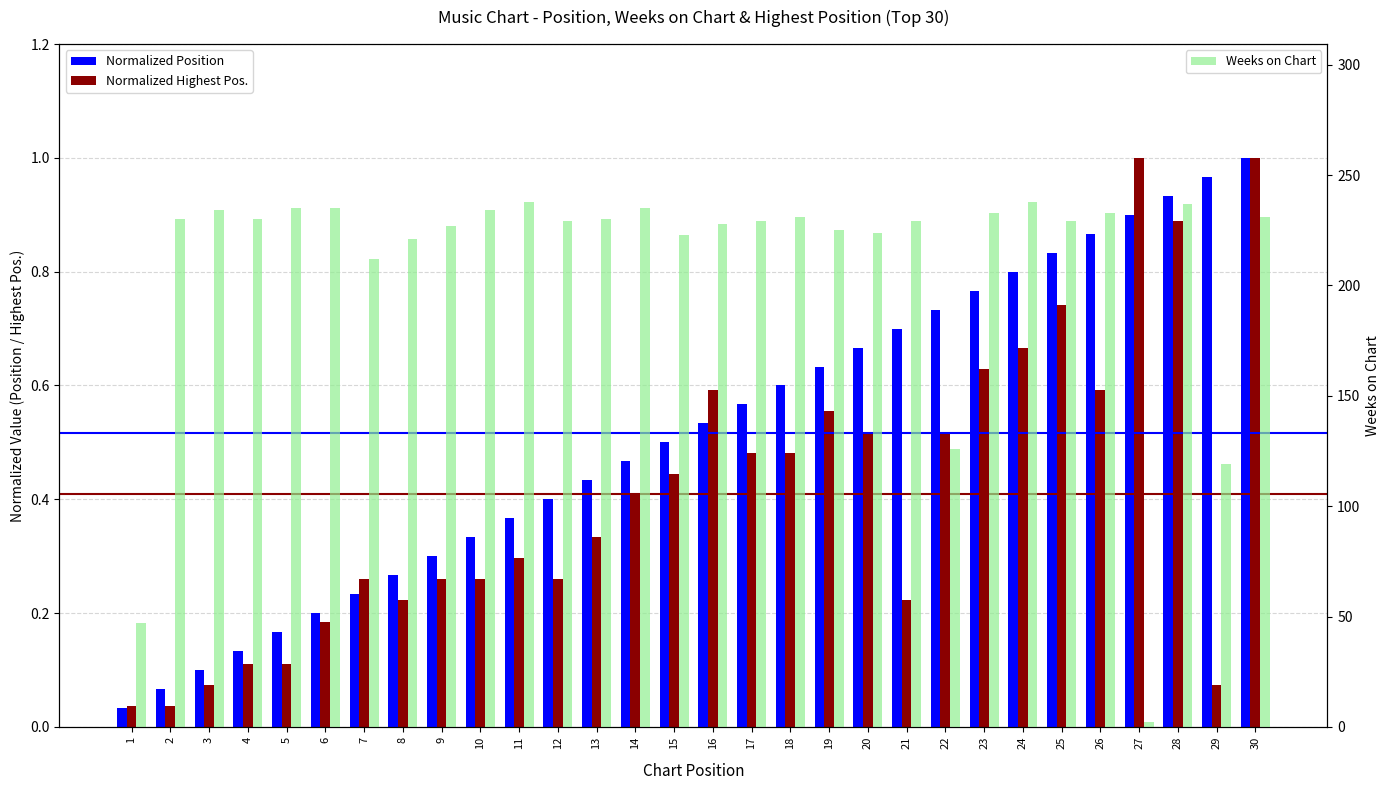

Count the number of categories in the chart.

30